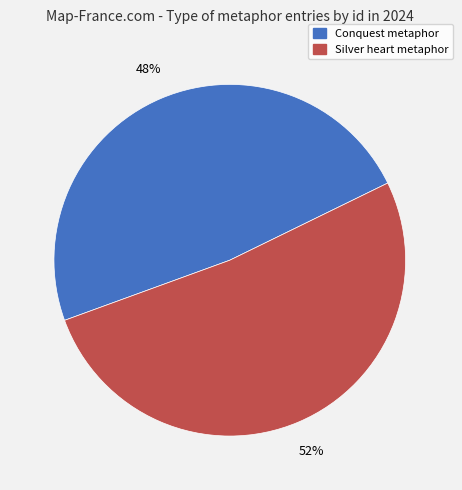

To the nearest percent, what portion does Silver heart metaphor represent?

52%